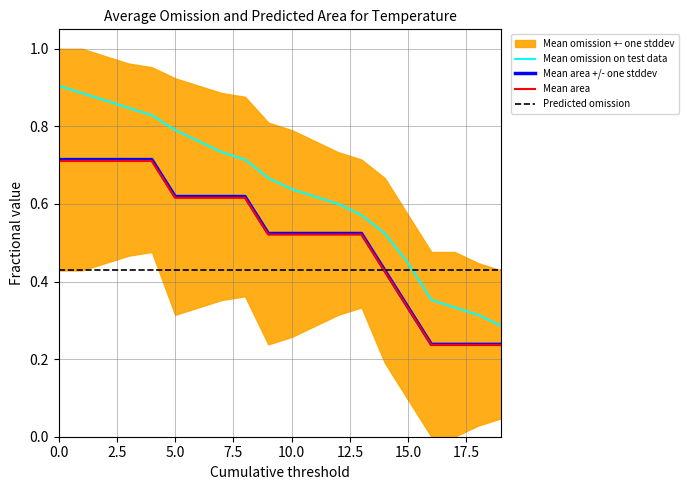

True or false: Mean omission on test data has more than 1 points higher than both neighbors.

False